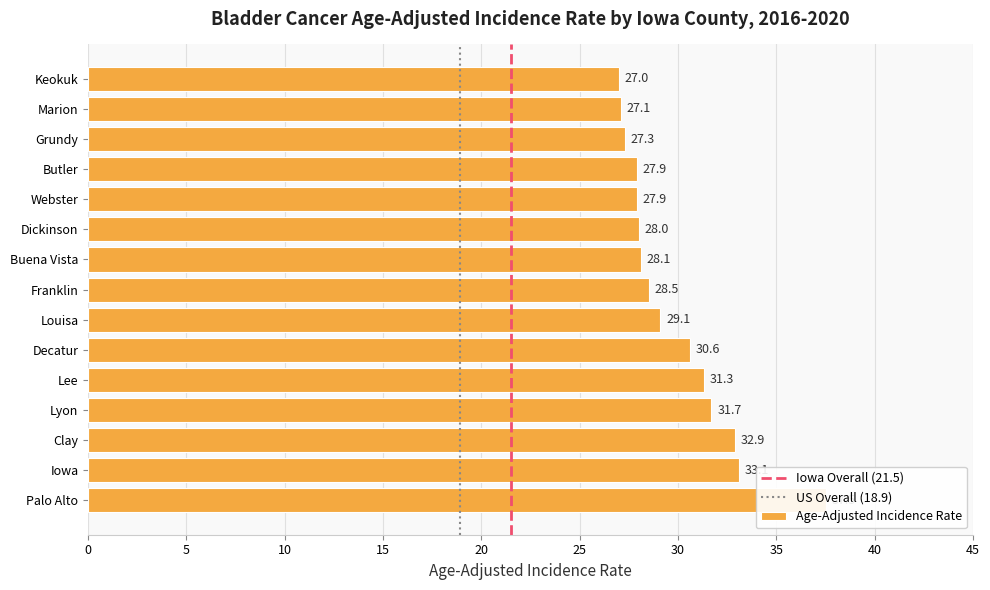

The value at Decatur is 18.4. True or false?

False